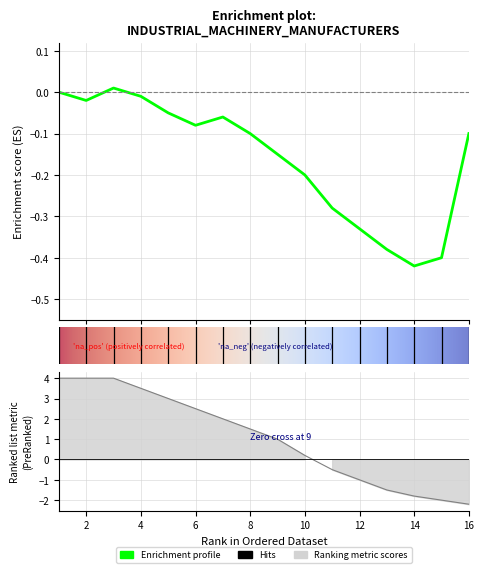

What is the difference between the maximum and minimum values?

6.2